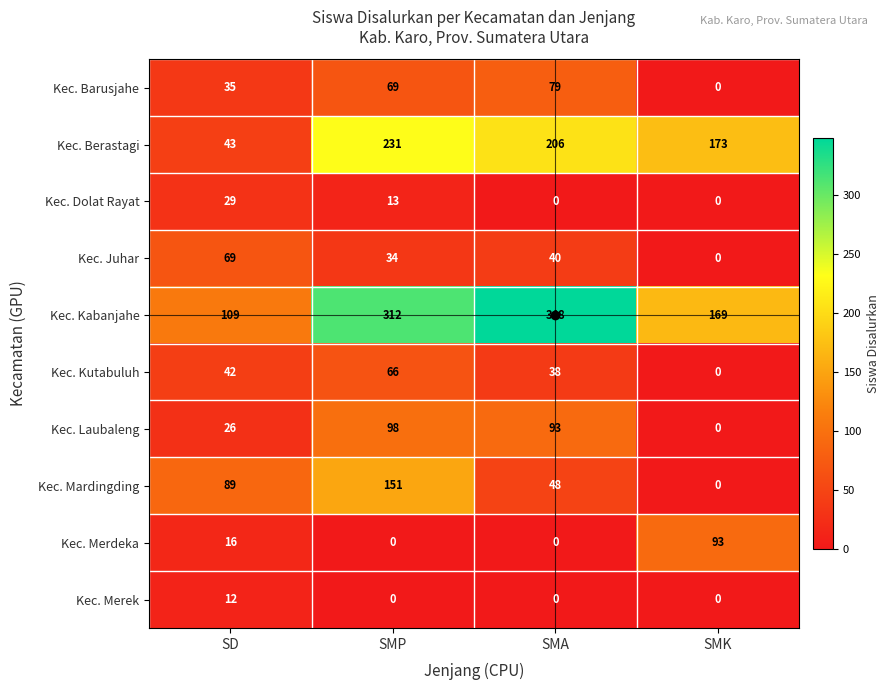

What is the difference between the highest and lowest values at SMA?

348